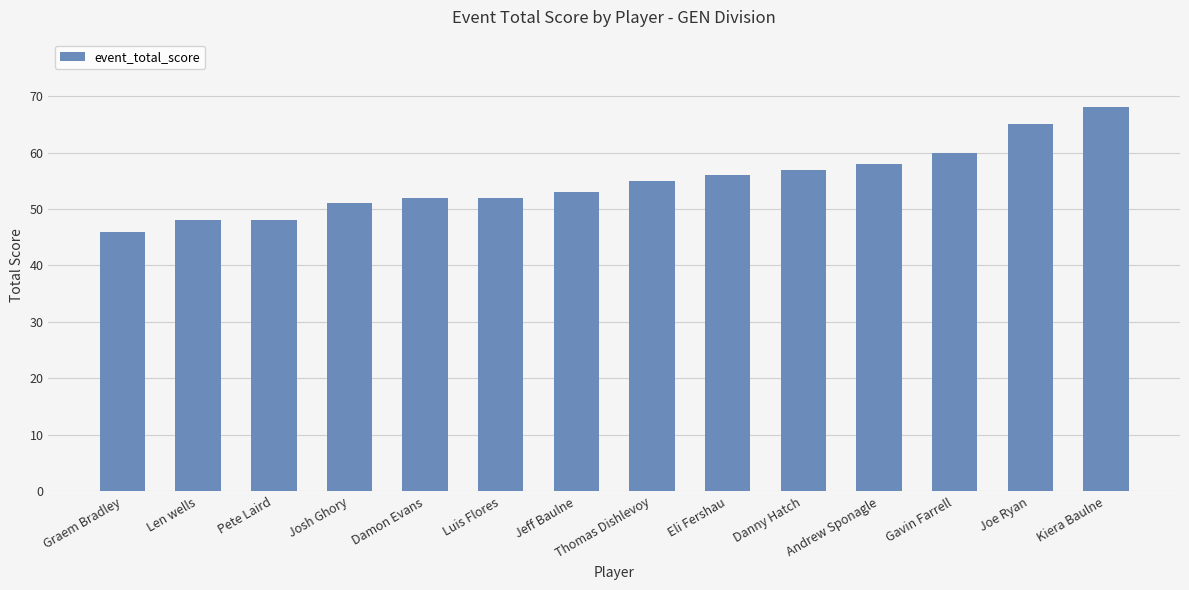

Does the chart contain stacked bars?

No